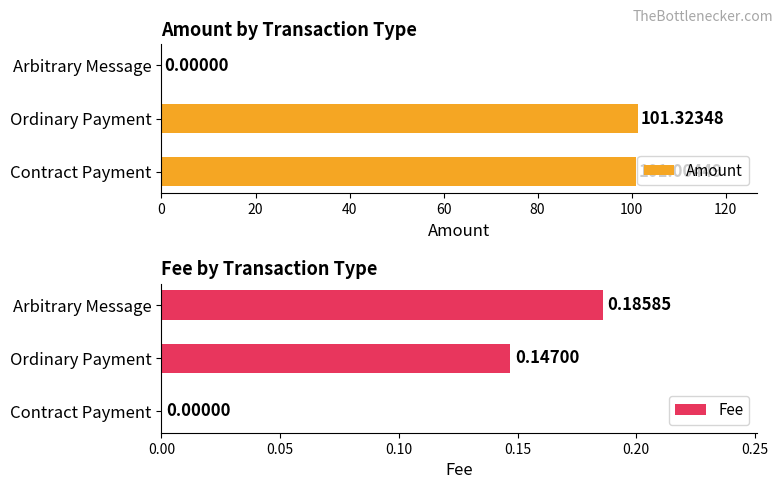

What is the sum of the Amount values at Ordinary Payment and Arbitrary Message?

101.3